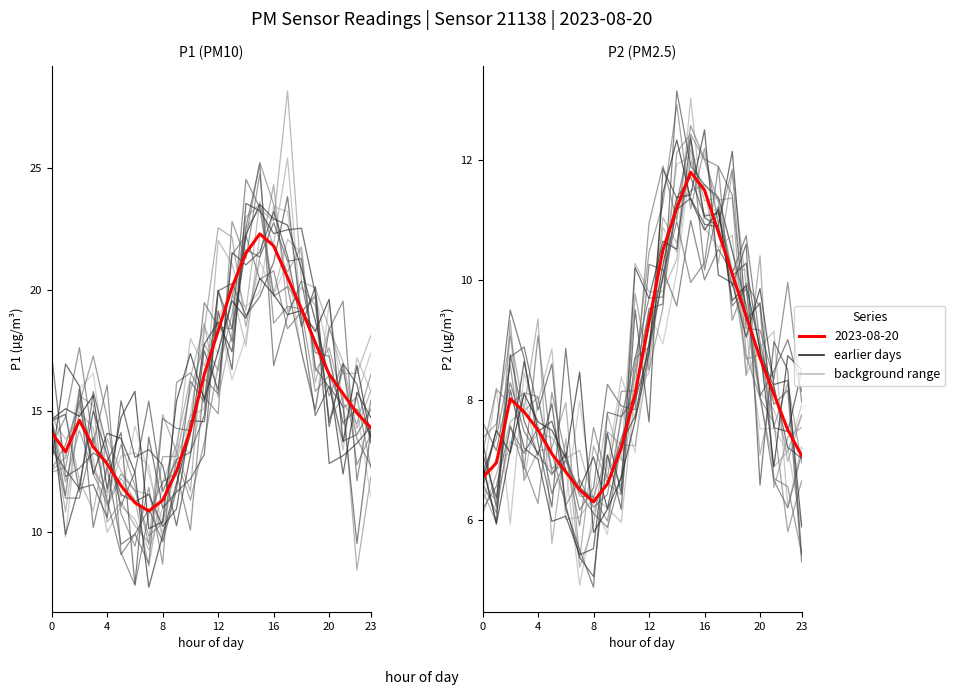

What is the label of the 2nd point from the right?

22